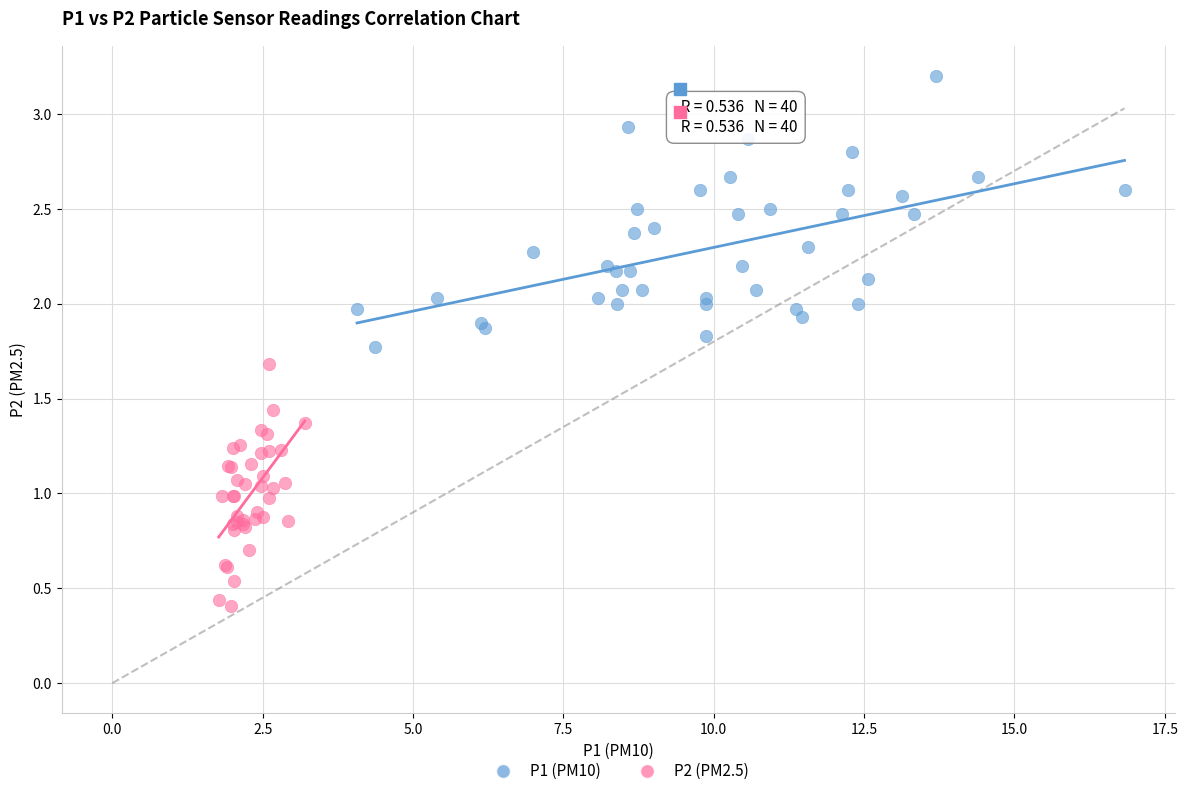

Which series contains the lowest Y value?

P2 (PM2.5)